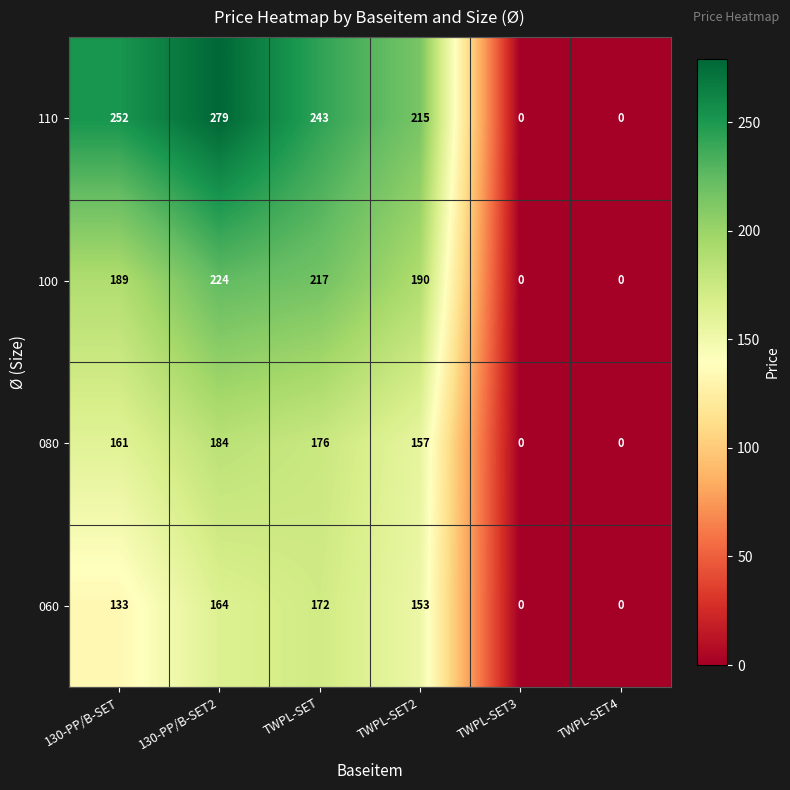

What is the sum of the 080 values at TWPL-SET2 and 130-PP/B-SET2?

341